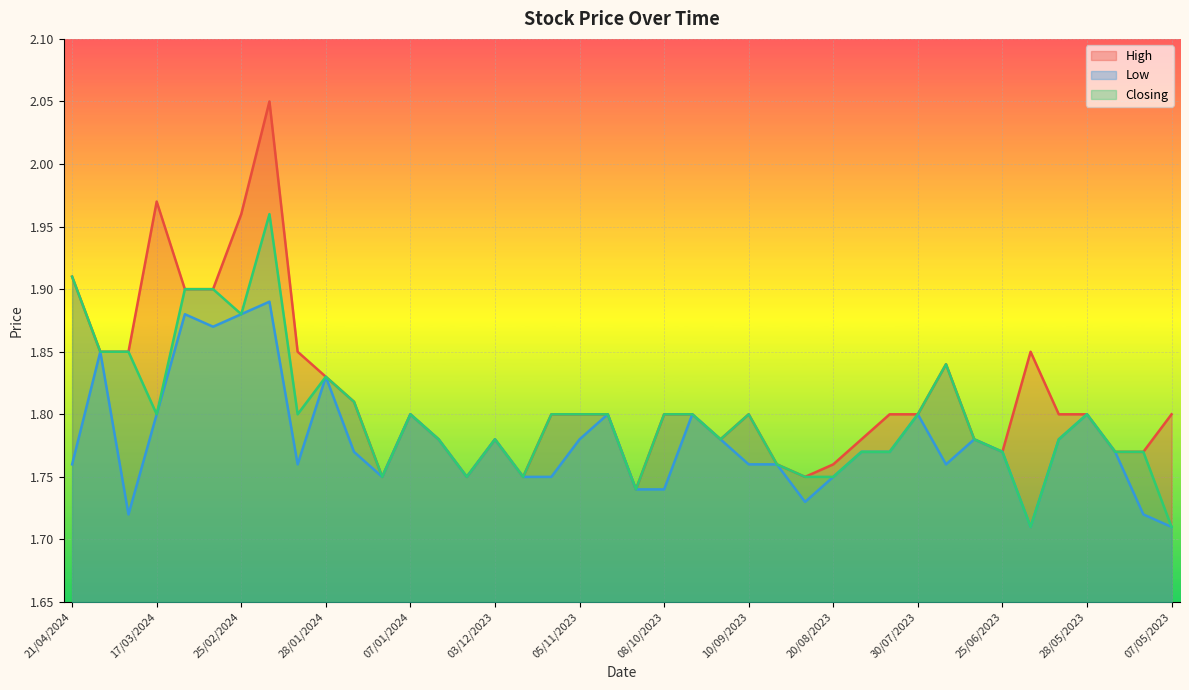

What is the label of the 40th point from the right?

21/04/2024